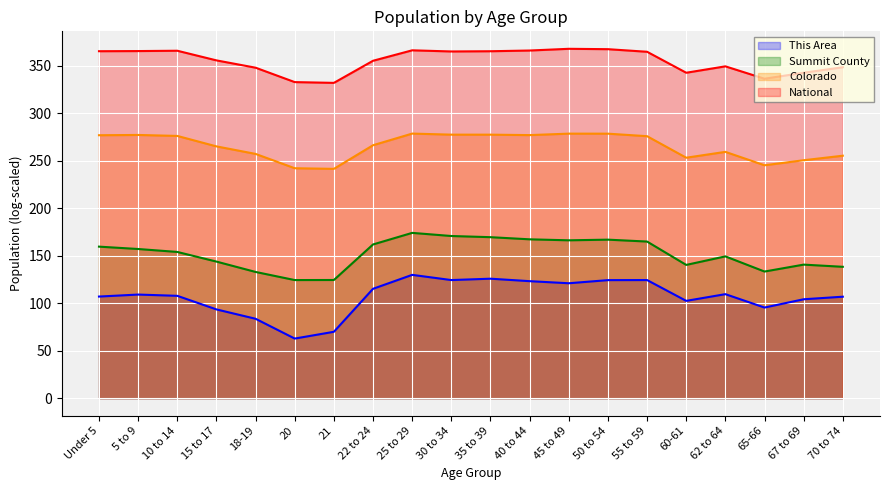

Which category has the lowest value across all series?

20